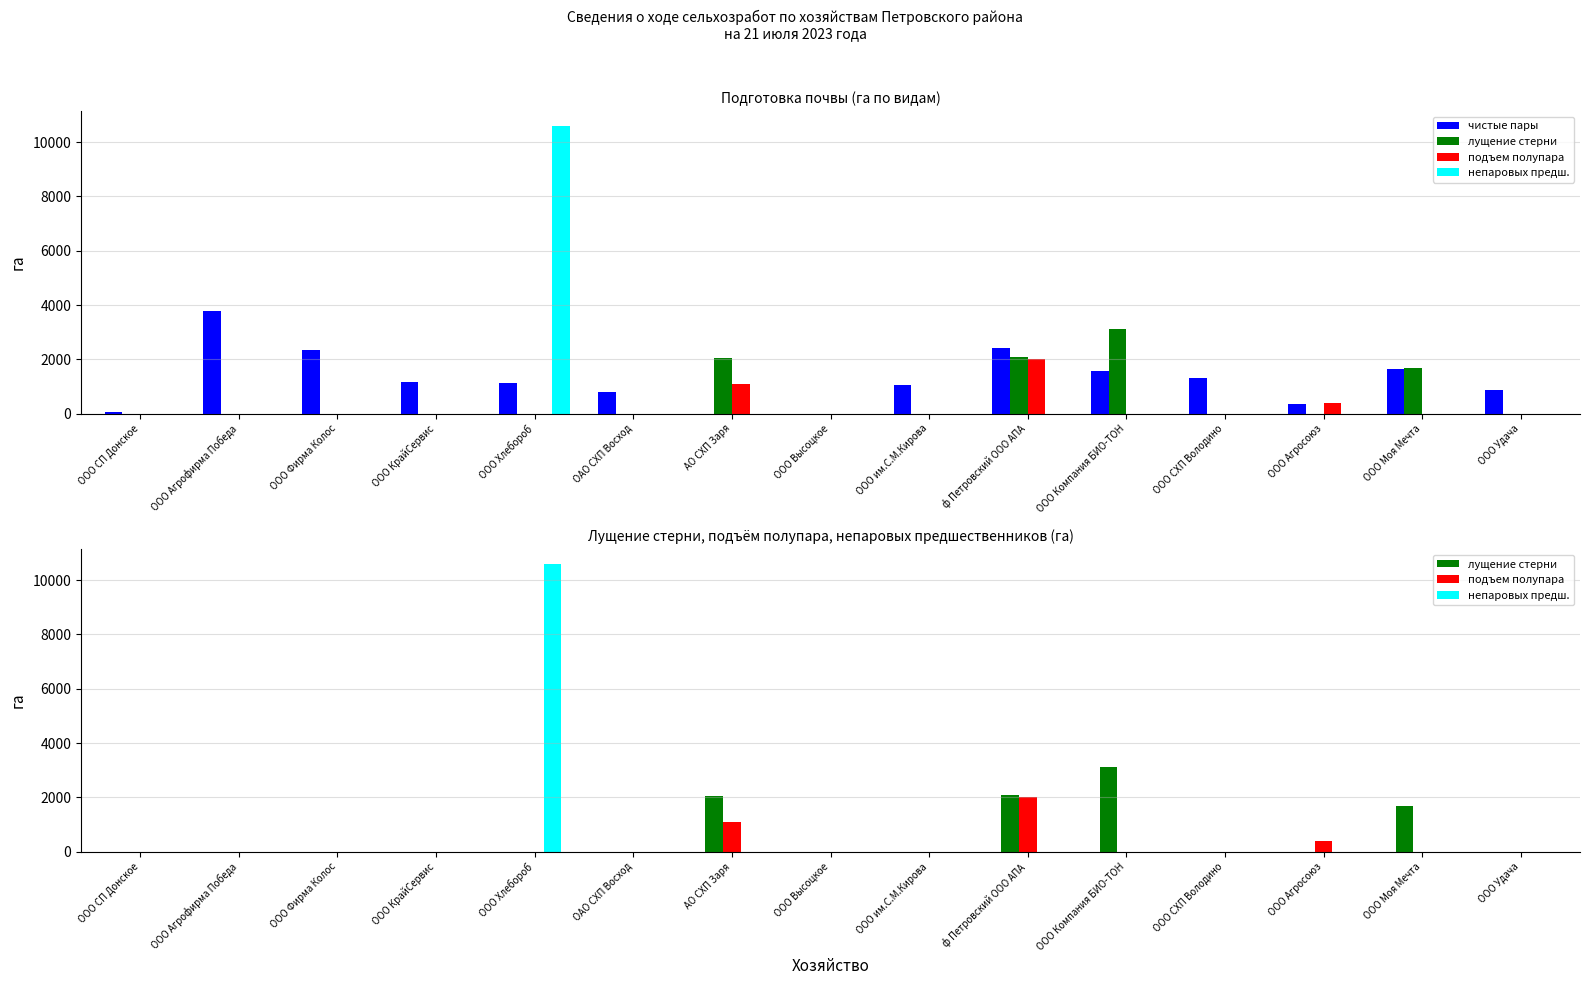

Which series has the largest range (max minus min)?

непаровых предш.